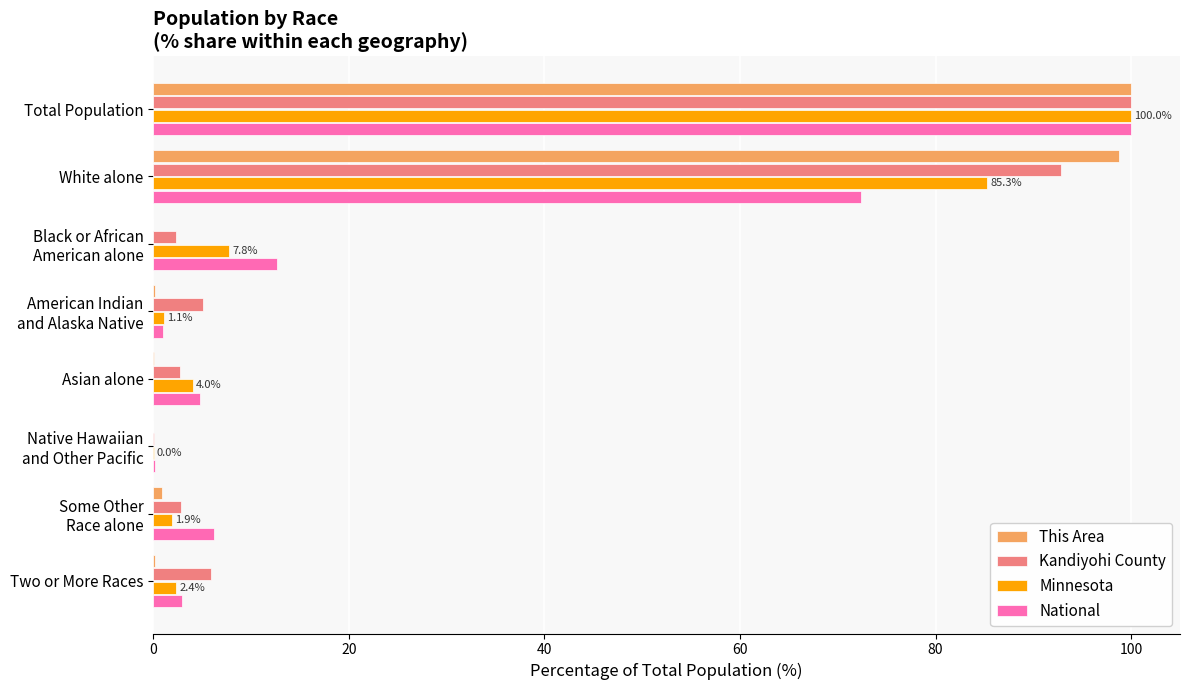

Where is Minnesota nearest to the value 50?

White alone